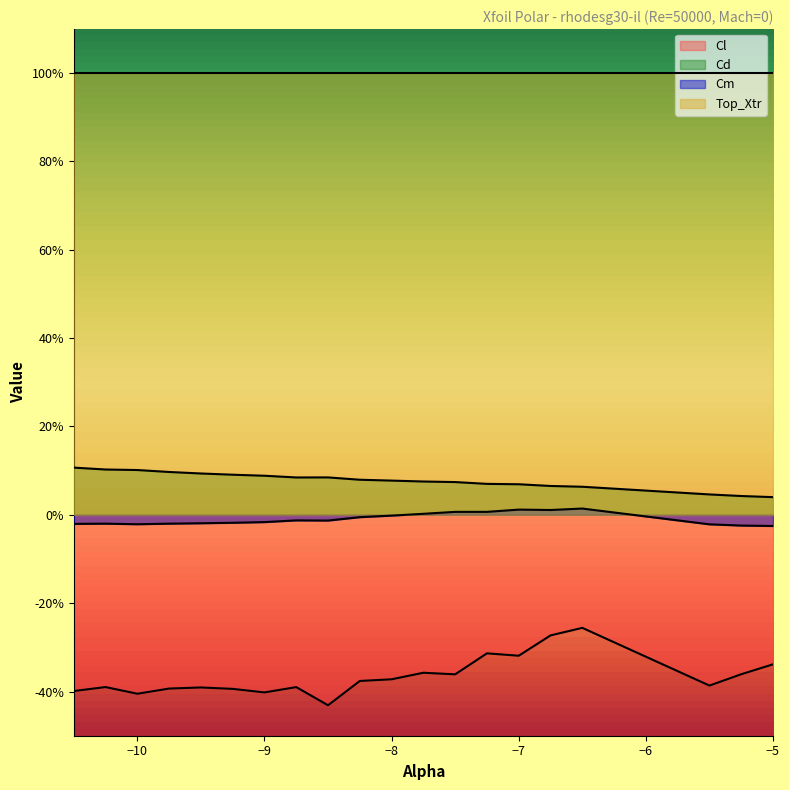

Which series changed the most between -9.75 and -7.25?

Cl